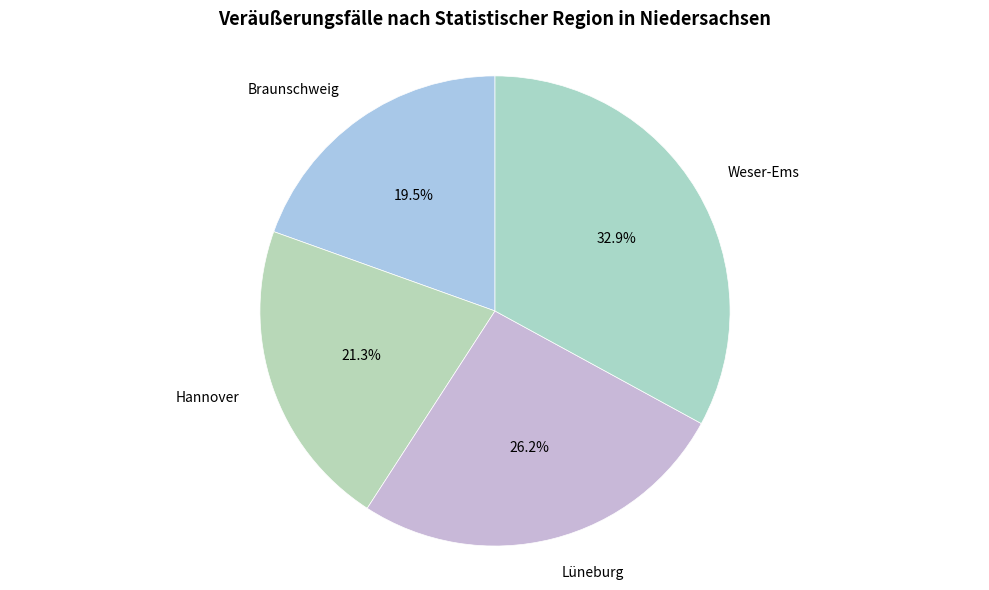

To the nearest percent, what percentage of the pie is Weser-Ems?

33%